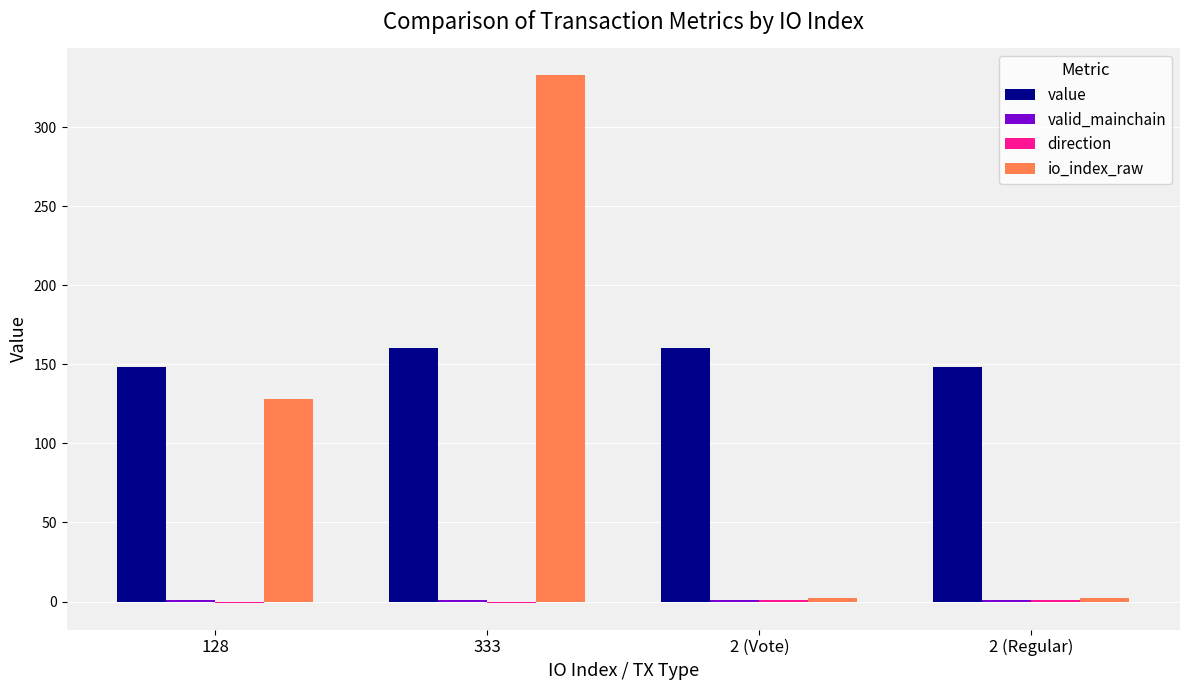

True or false: value has a value of 160.3 at 333.

True